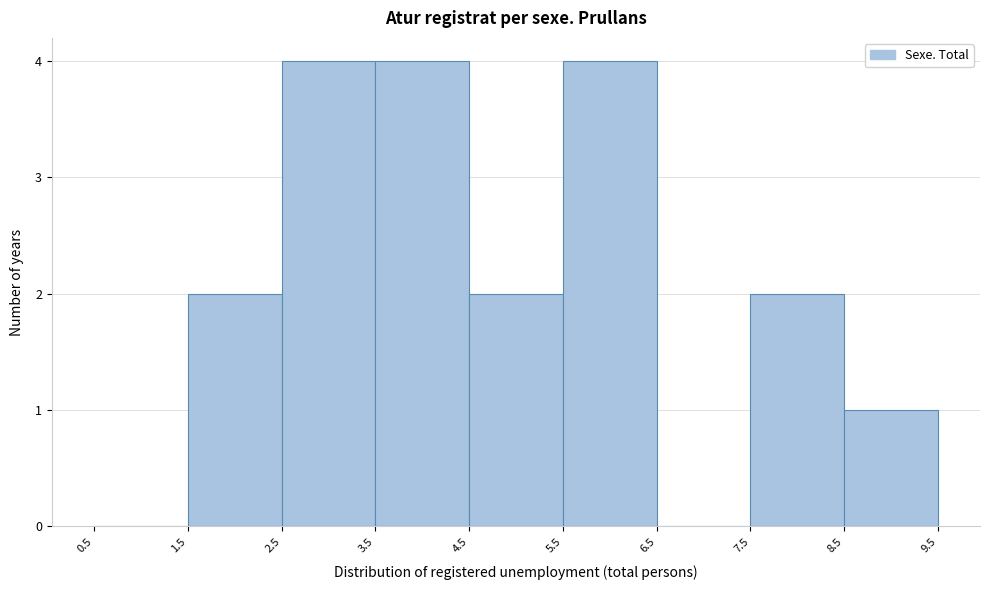

How tall is the bar that spans 3.5 to 4.5 on the x-axis? The values are not printed on the chart, so give them approximately, as read against the axis.

4